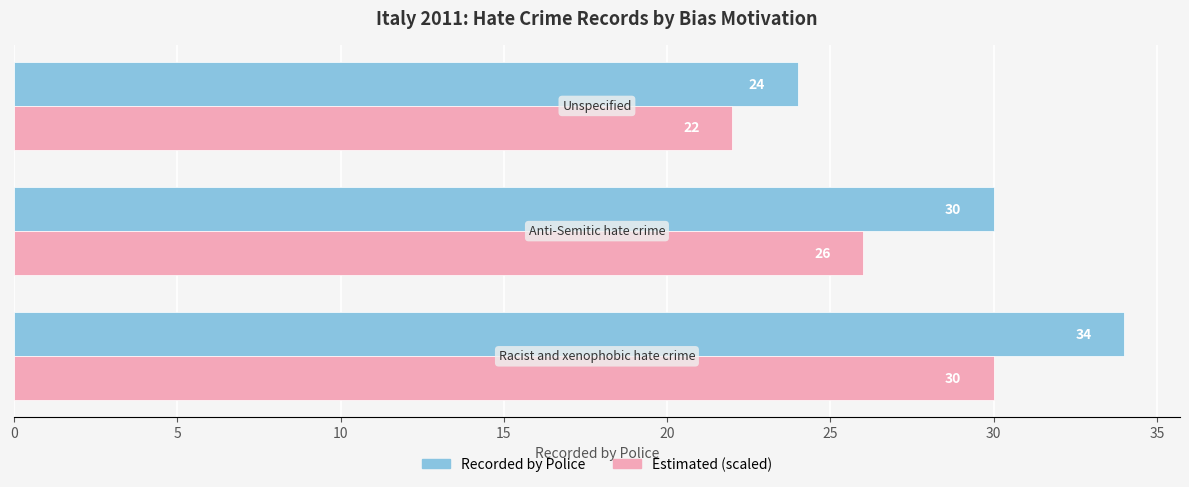

What is the highest value of the Estimated (scaled) series?

30